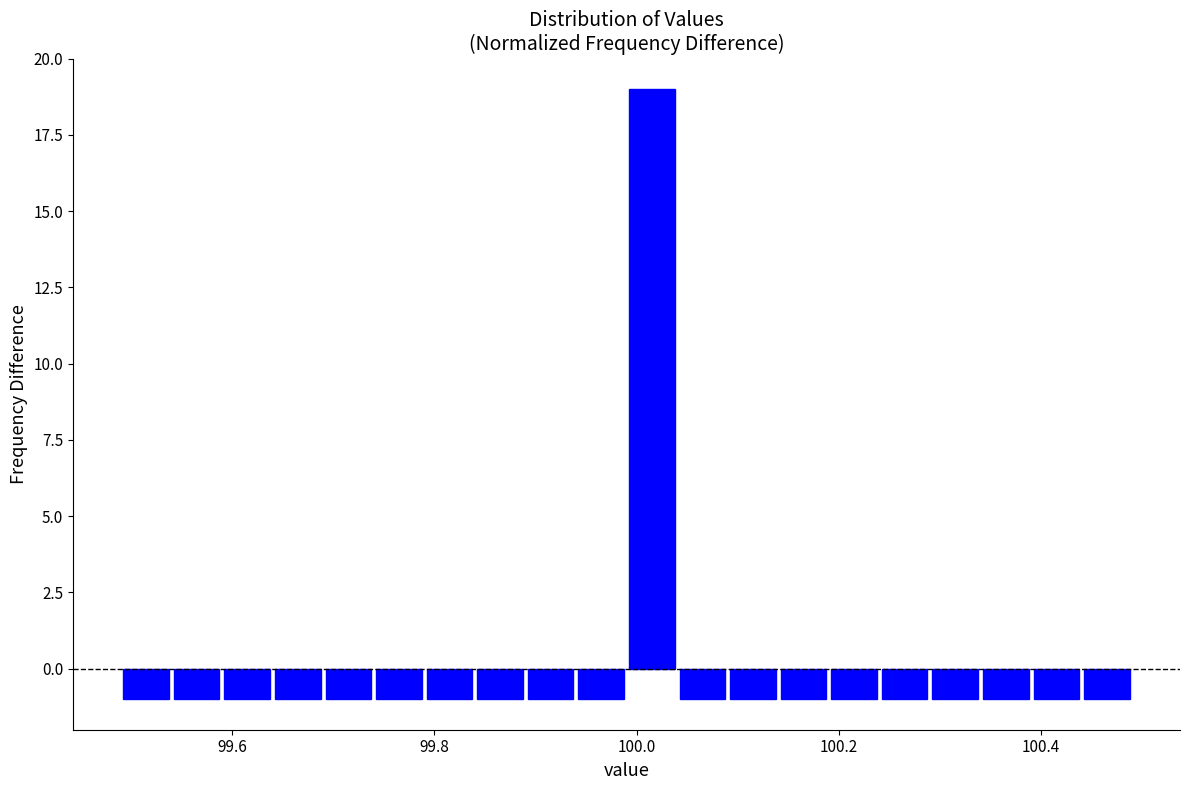

Around what value on the x-axis is the tallest bar? Give the approximate position of its centre, as read against the axis.

100.02